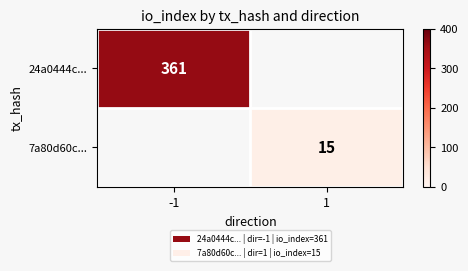

At which category does the chart reach its peak across all series?

-1